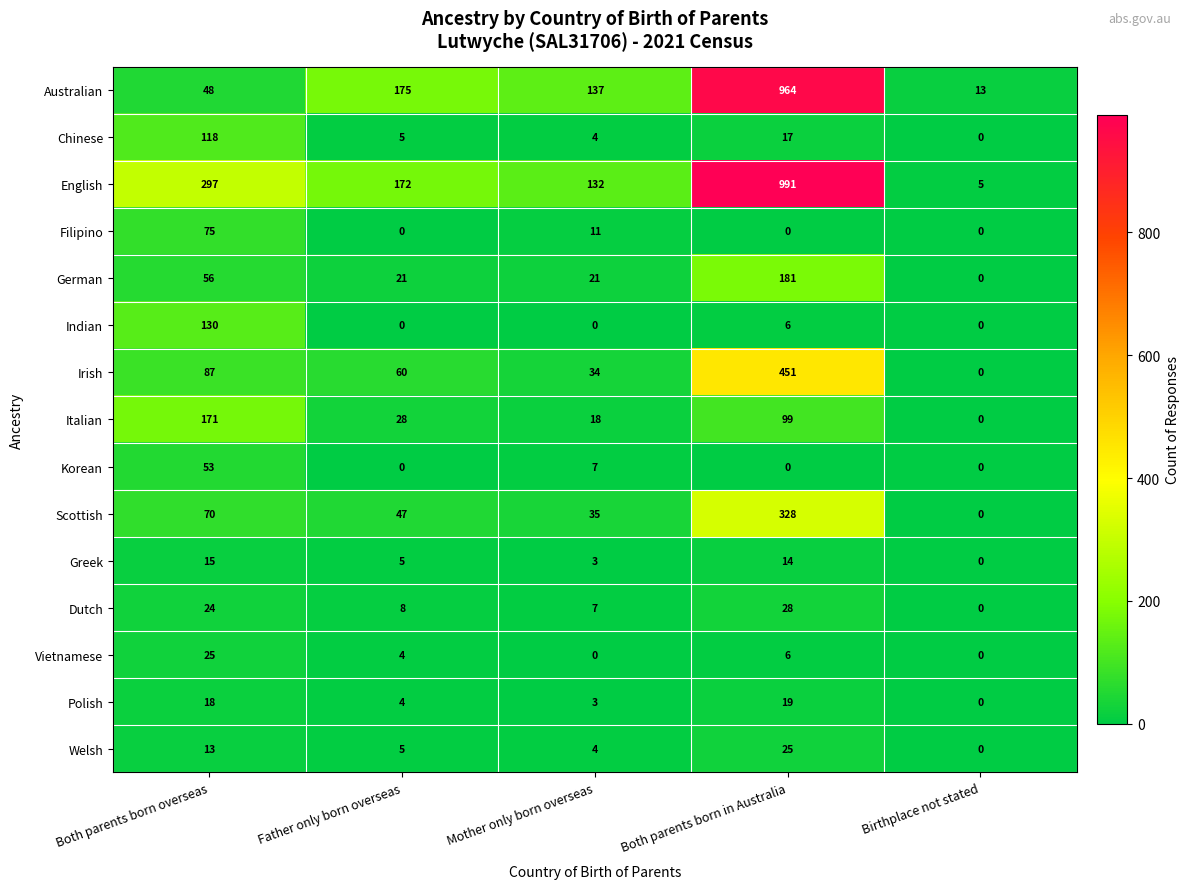

What is the sum of all Scottish values?

480